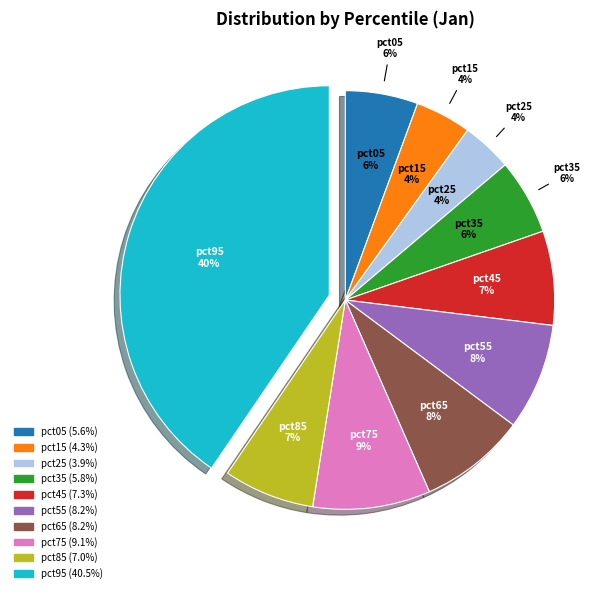

Rank the categories by value from lowest to highest.

pct25, pct15, pct05, pct35, pct85, pct45, pct55, pct65, pct75, pct95